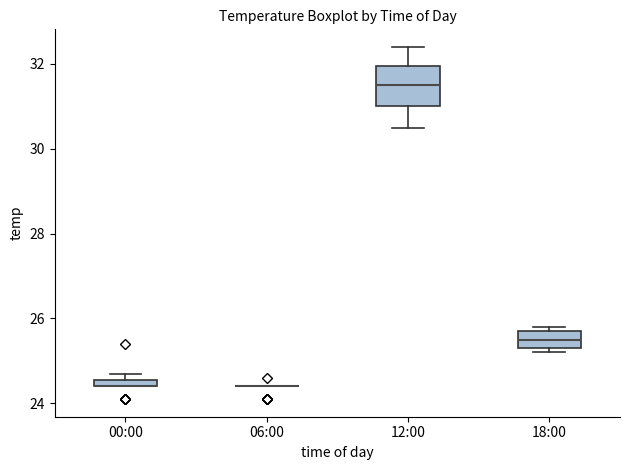

Which box is the tallest, from its lower edge to its upper edge?

12:00